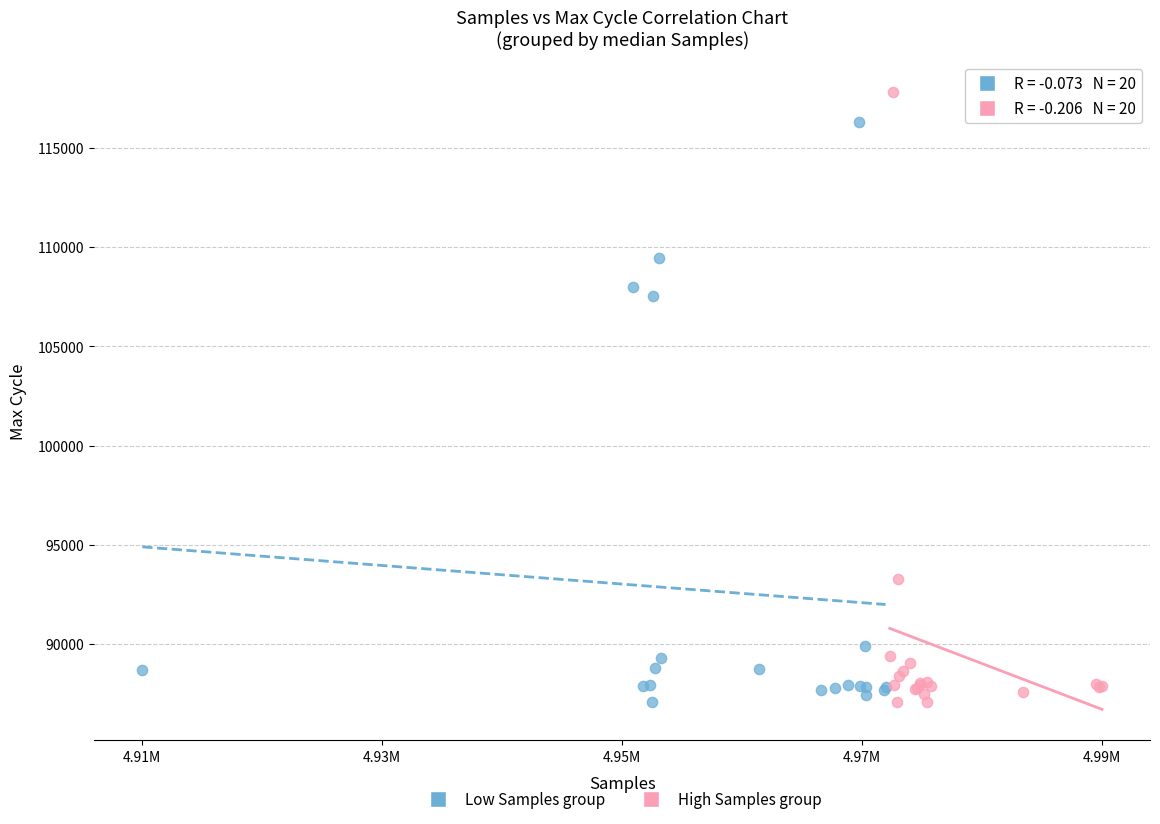

Which series contains the highest Y value?

High Samples group